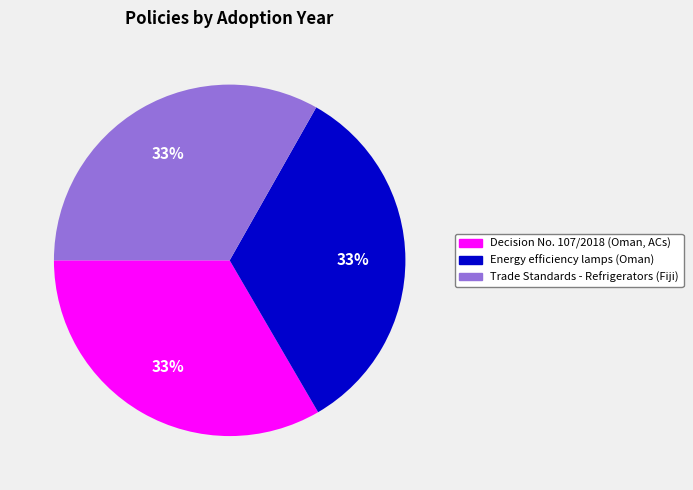

True or false: Decision No. 107/2018 (Oman, ACs) accounts for 33% of the total.

True